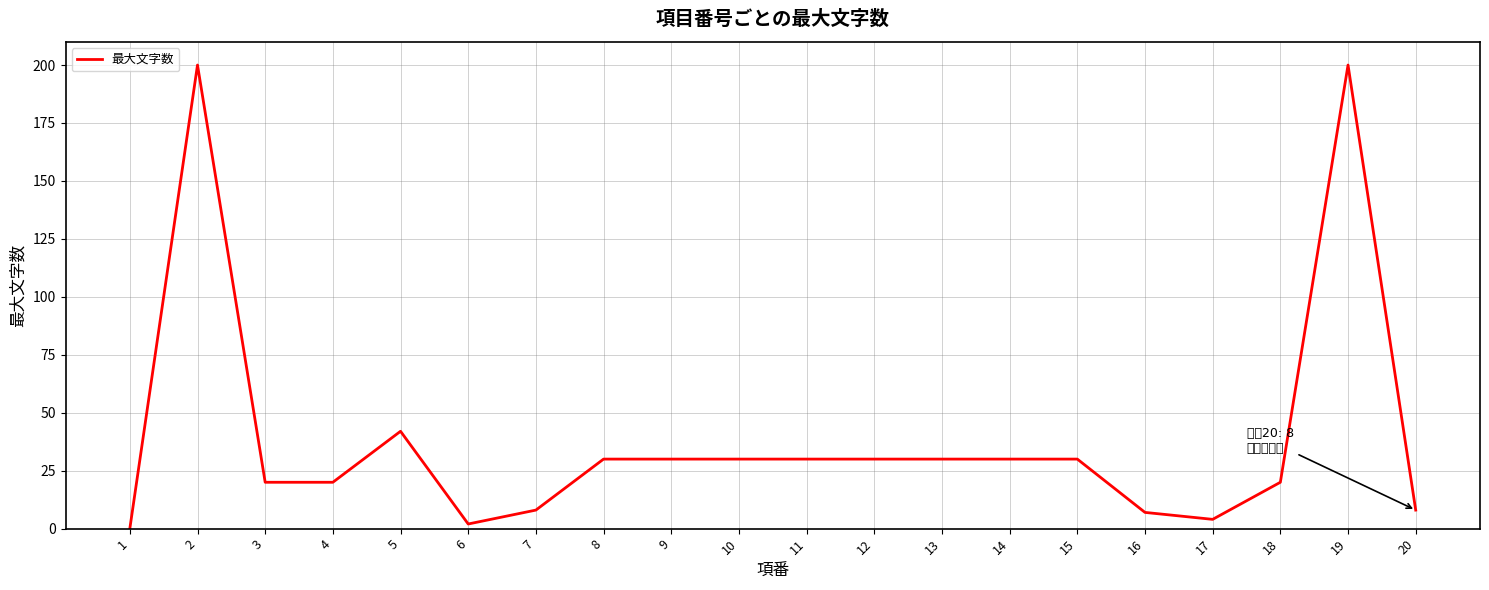

Reading left to right, extract all data points from this chart.

0	200	20	20	42	2	8	30	30	30	30	30	30	30	30	7	4	20	200	8